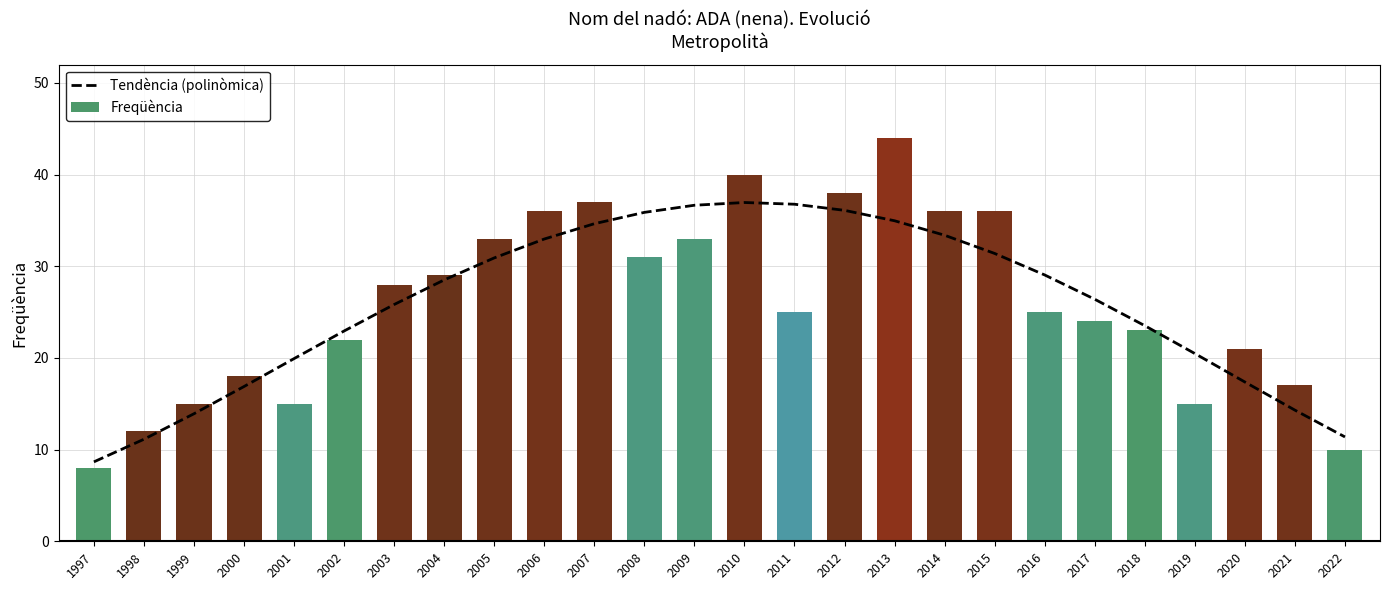

Between 2017 and 2020, which series saw the biggest shift?

Tendència (polinòmica)